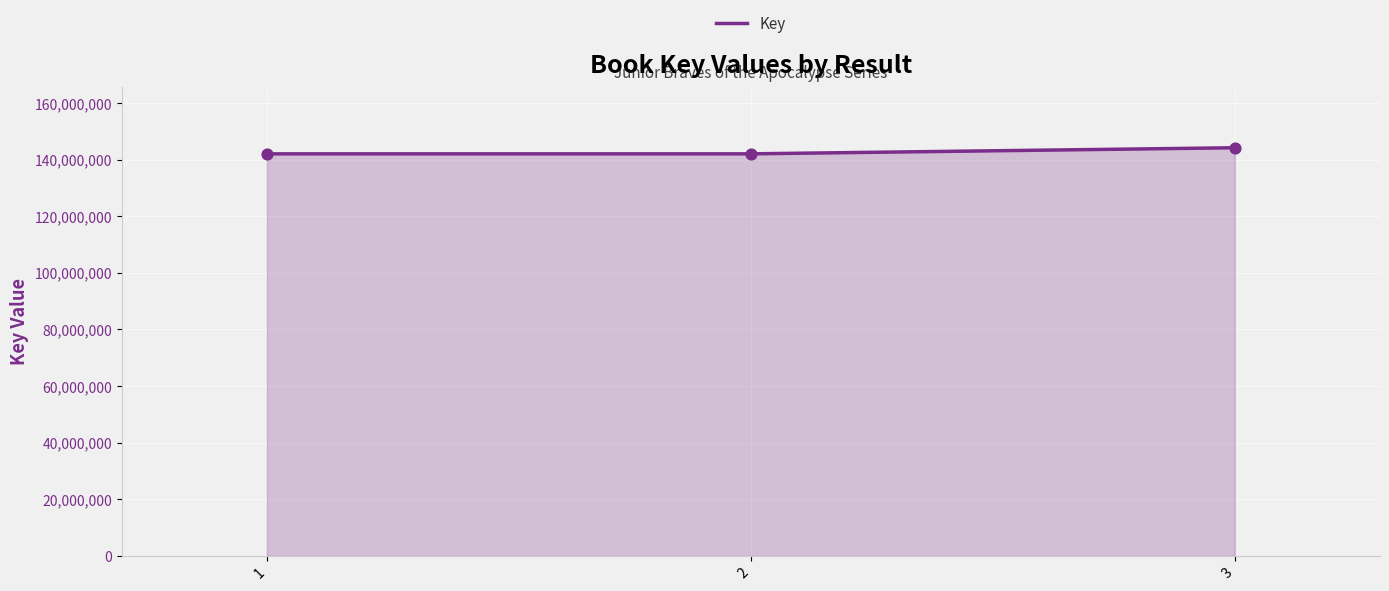

What is the ratio of the value at 1 to the value at 2?

1.0